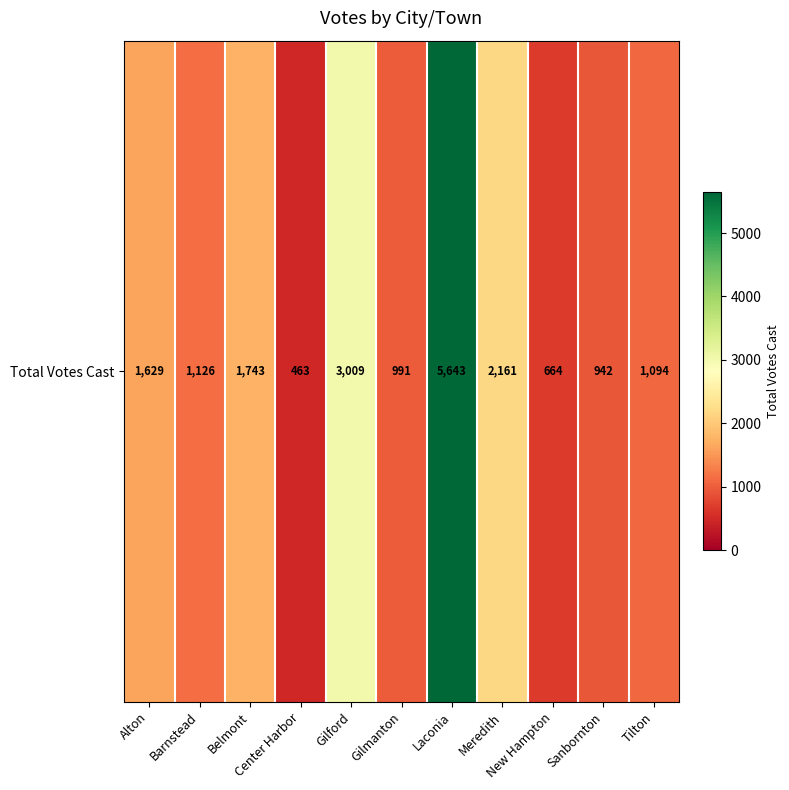

What is the difference between the values at New Hampton and Belmont?

1079